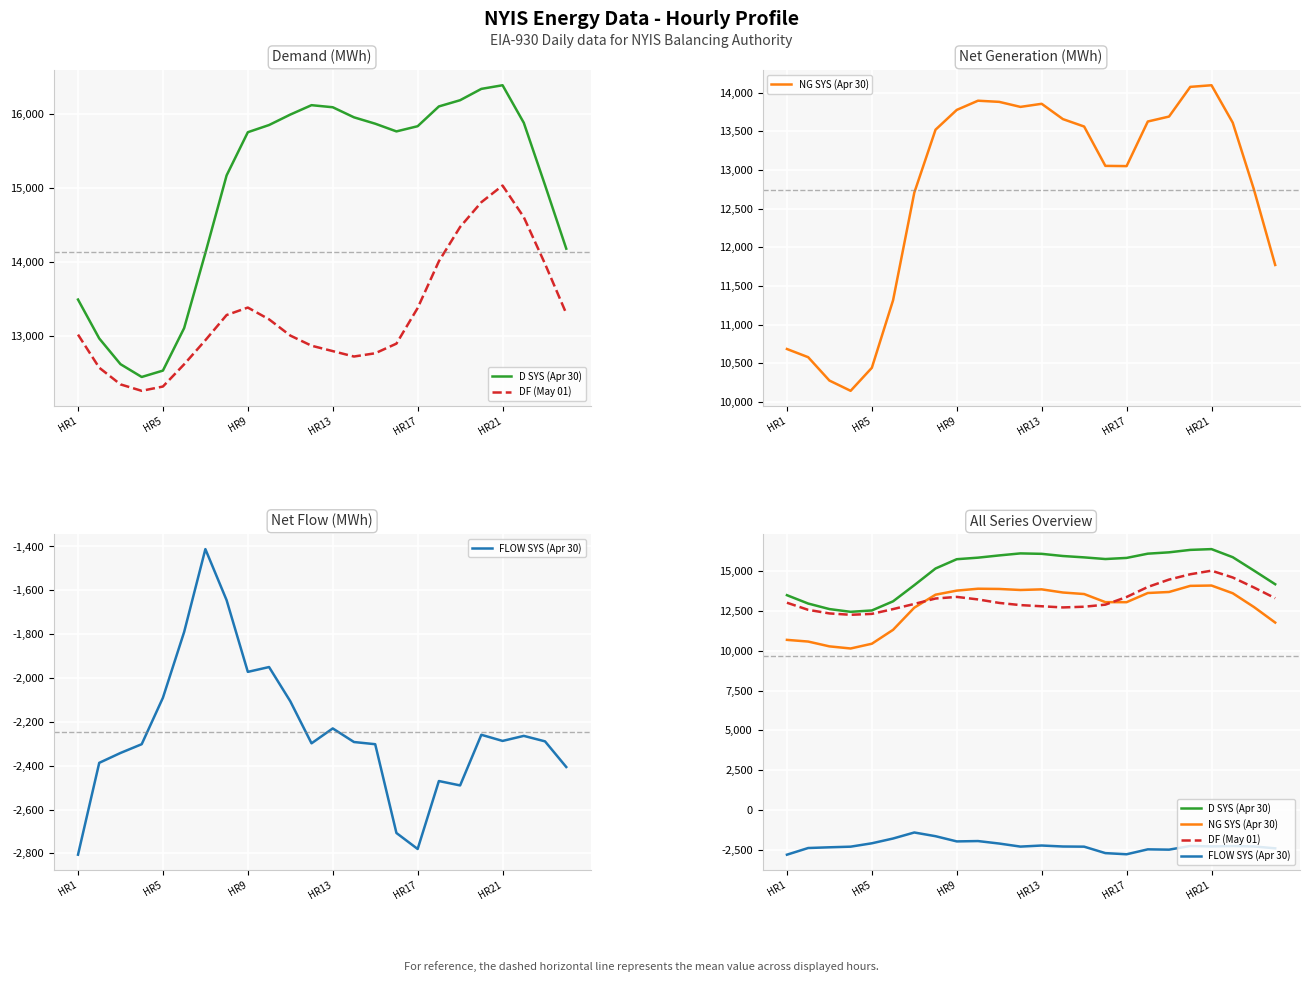

Reading left to right, extract all data points from this chart.

D SYS (Apr 30): 13490	12965	12618	12445	12531	13105	14119	15166	15749	15846	15987	16114	16086	15950	15864	15760	15830	16097	16181	16334	16383	15876	15035	14177
DF (May 01): 13017	12570	12345	12258	12316	12616	12941	13281	13382	13223	13004	12867	12794	12721	12765	12895	13376	14007	14470	14804	15029	14602	13972	13302
NG SYS (Apr 30): 10684	10578	10276	10143	10441	11315	12707	13521	13777	13896	13881	13816	13856	13658	13562	13053	13050	13627	13691	14075	14096	13612	12746	11771
FLOW SYS (Apr 30): -2806	-2387	-2342	-2302	-2090	-1790	-1412	-1645	-1972	-1950	-2106	-2298	-2230	-2292	-2302	-2707	-2780	-2470	-2490	-2259	-2287	-2264	-2289	-2406